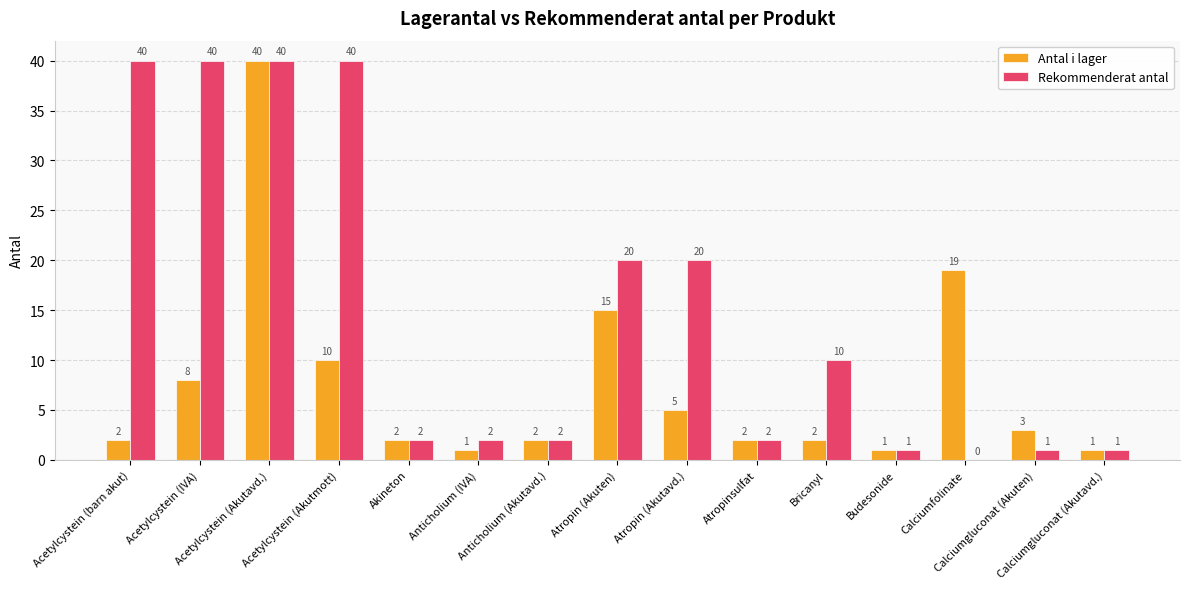

Reading right to left, what are all the values shown in this chart?

Antal i lager: Calciumgluconat (Akutavd.)=1	Calciumgluconat (Akuten)=3	Calciumfolinate=19	Budesonide=1	Bricanyl=2	Atropinsulfat=2	Atropin (Akutavd.)=5	Atropin (Akuten)=15	Anticholium (Akutavd.)=2	Anticholium (IVA)=1	Akineton=2	Acetylcystein (Akutmott)=10	Acetylcystein (Akutavd.)=40	Acetylcystein (IVA)=8	Acetylcystein (barn akut)=2
Rekommenderat antal: Calciumgluconat (Akutavd.)=1	Calciumgluconat (Akuten)=1	Calciumfolinate=0	Budesonide=1	Bricanyl=10	Atropinsulfat=2	Atropin (Akutavd.)=20	Atropin (Akuten)=20	Anticholium (Akutavd.)=2	Anticholium (IVA)=2	Akineton=2	Acetylcystein (Akutmott)=40	Acetylcystein (Akutavd.)=40	Acetylcystein (IVA)=40	Acetylcystein (barn akut)=40